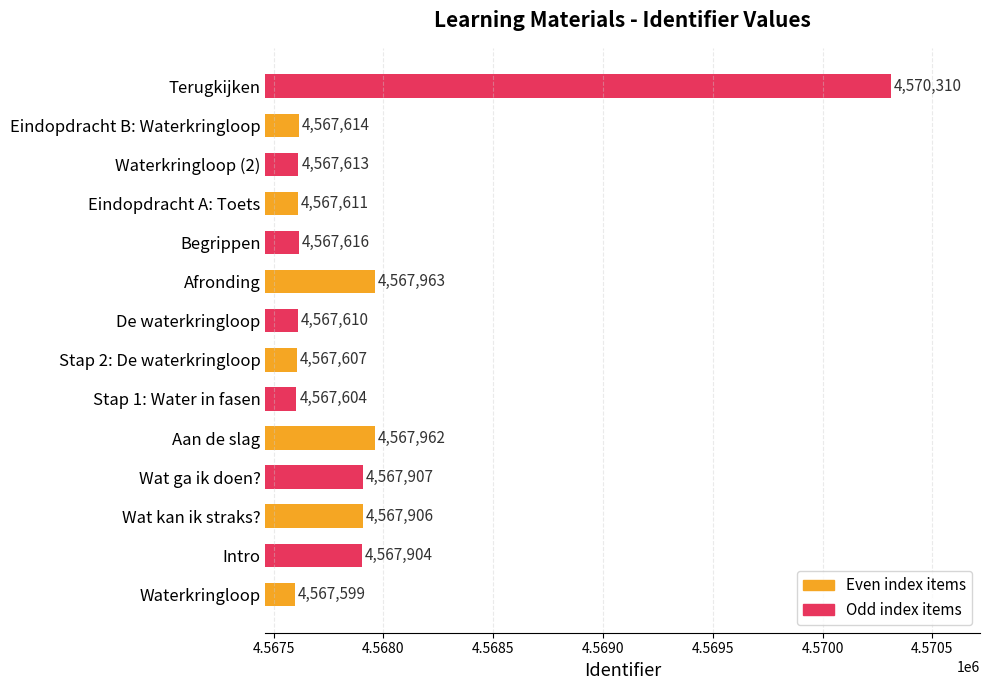

How many categories are shown in the chart?

14